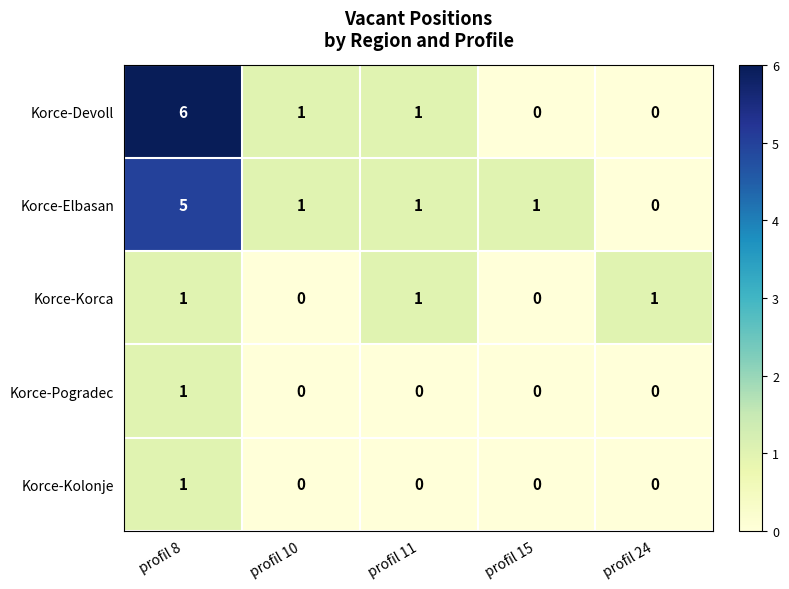

What is the sum of all Korce-Devoll values?

8